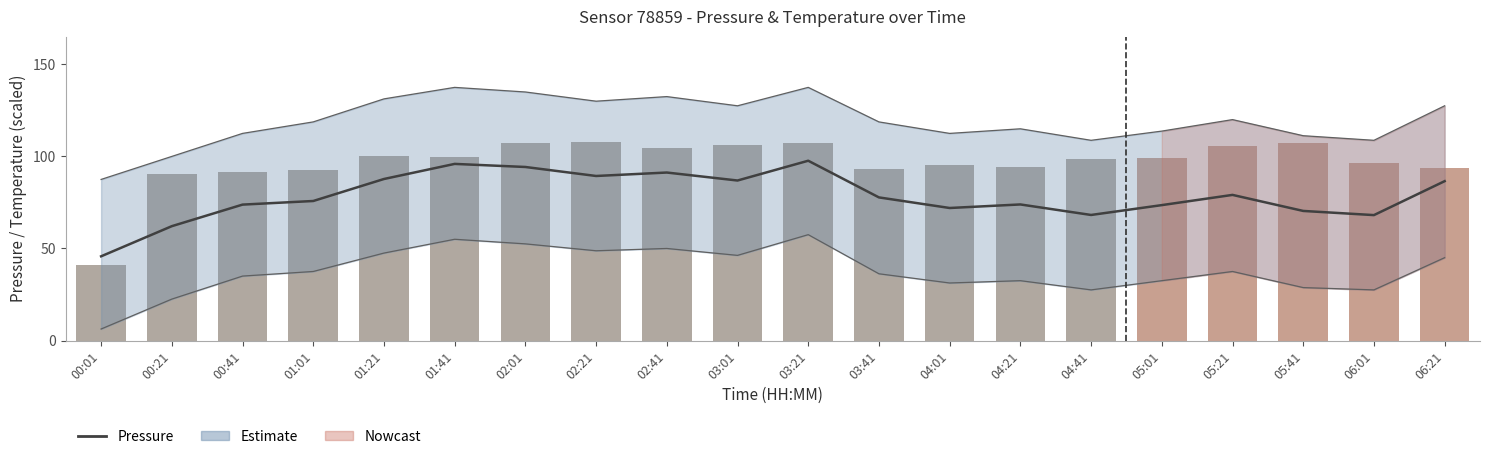

Reading right to left, what are all the values shown in this chart?

pressure: 06:21=86.6	06:01=68.1	05:41=70.4	05:21=79.1	05:01=73.5	04:41=68.2	04:21=73.9	04:01=72.0	03:41=77.7	03:21=97.7	03:01=86.9	02:41=91.2	02:21=89.4	02:01=94.3	01:41=95.9	01:21=87.7	01:01=75.8	00:41=73.8	00:21=62.1	00:01=45.7
temperature: 06:21=93.6	06:01=96.6	05:41=107.4	05:21=105.6	05:01=99.0	04:41=98.4	04:21=94.2	04:01=95.4	03:41=93.0	03:21=107.4	03:01=106.2	02:41=104.4	02:21=108.0	02:01=107.4	01:41=99.6	01:21=100.2	01:01=92.4	00:41=91.8	00:21=90.6	00:01=40.8